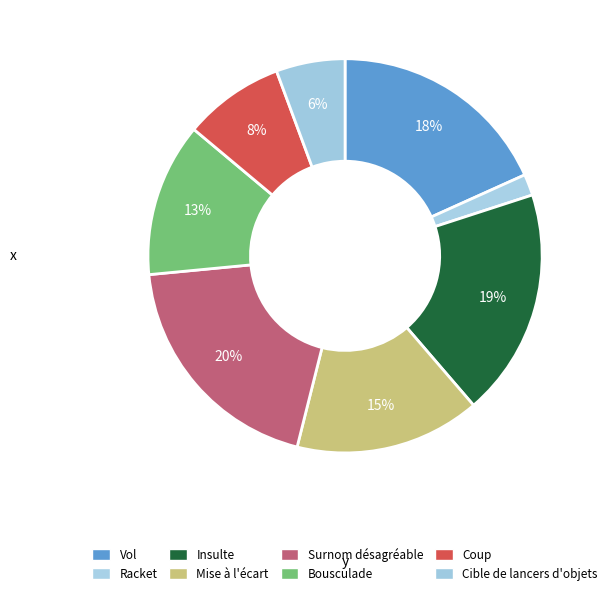

What is the smallest slice in the pie chart?

Racket